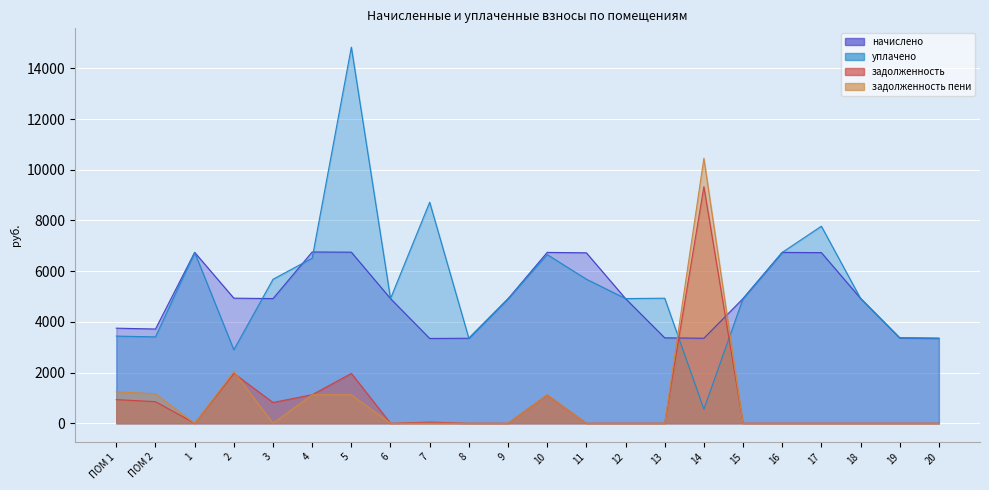

List the labels in order of задолженность value, smallest first.

1, 6, 8, 9, 11, 12, 13, 15, 16, 17, 18, 19, 20, 7, 3, ПОМ 2, ПОМ 1, 10, 4, 5, 2, 14